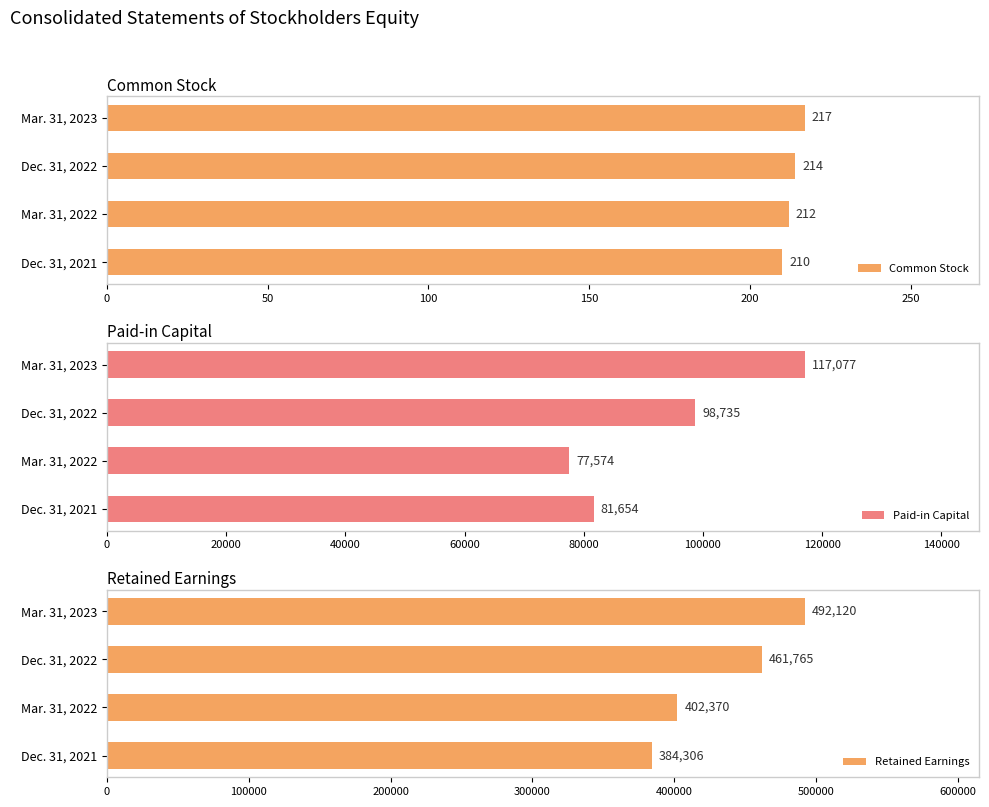

What is the average value of the Common Stock series?

213